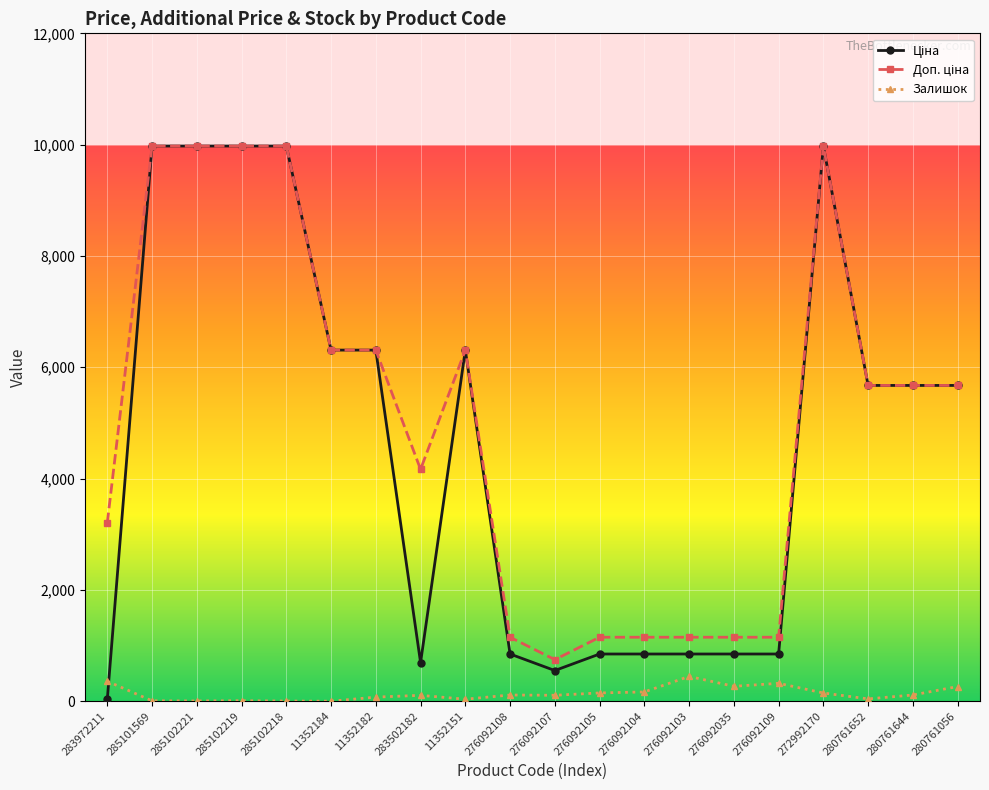

How many values in the Залишок series are below 112?

10